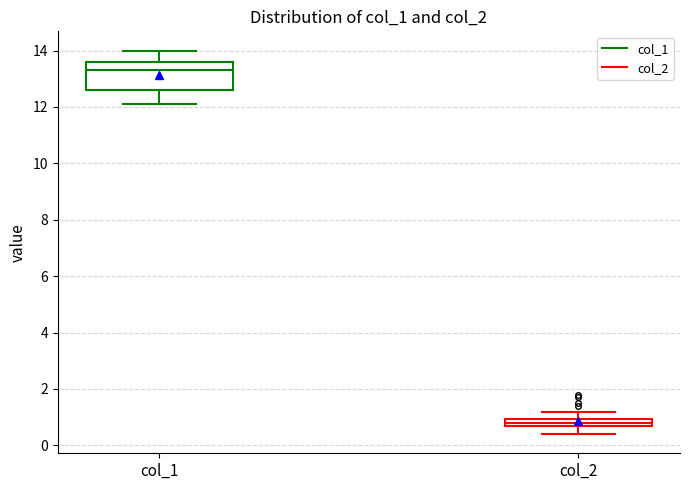

Comparing the boxes themselves (not the whiskers), which one is the tallest?

col_1